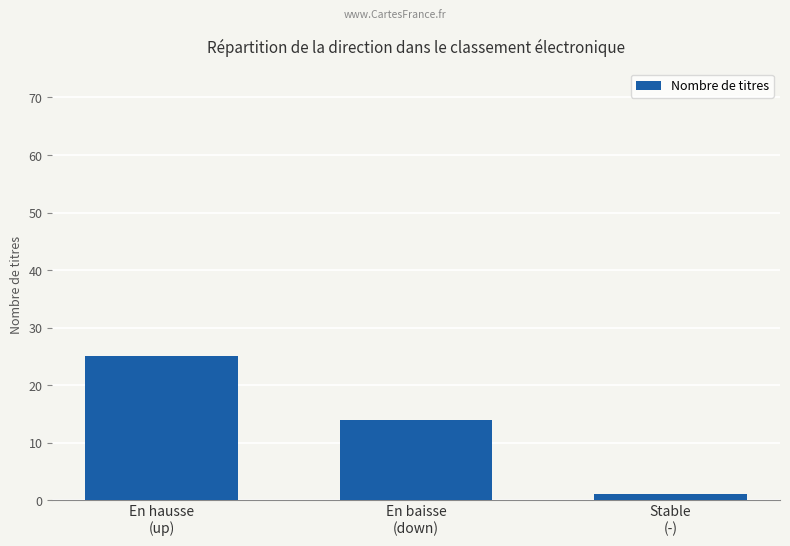

At which label is the value closest to 13?

En baisse
(down)